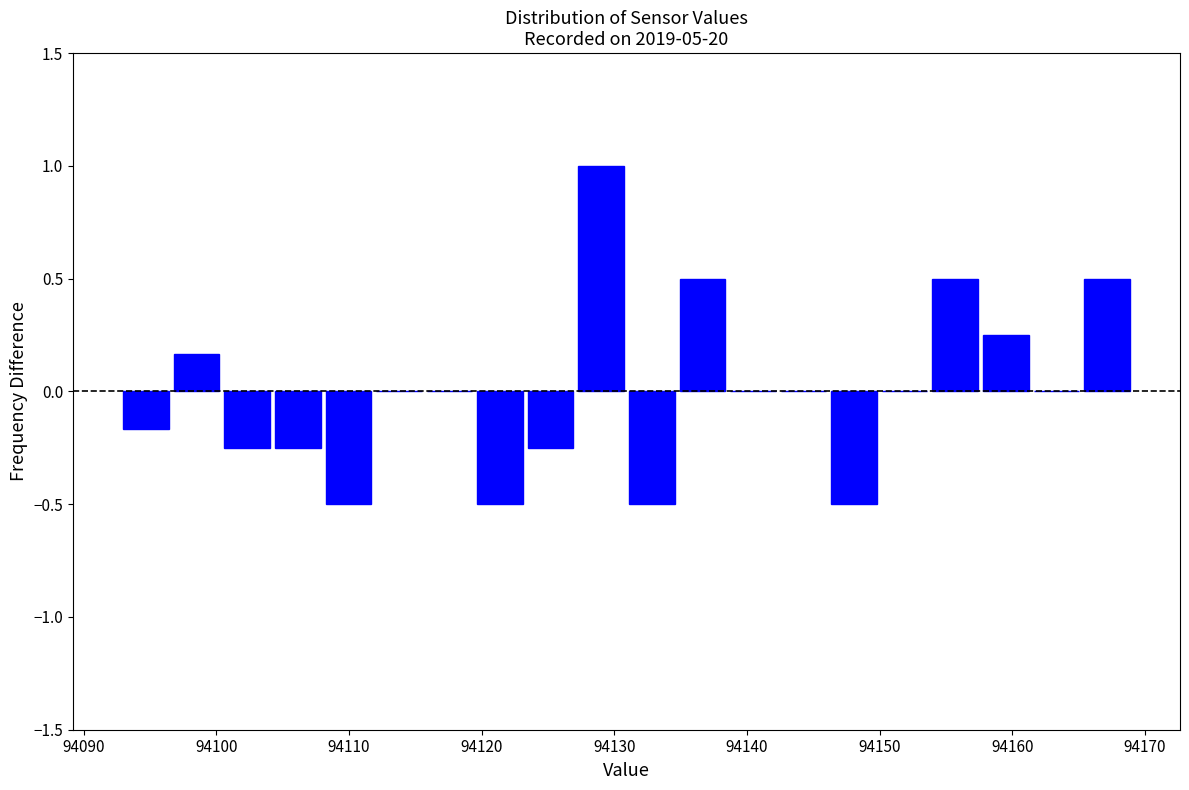

Read against the x-axis, roughly where is the centre of the tallest bar?

94129